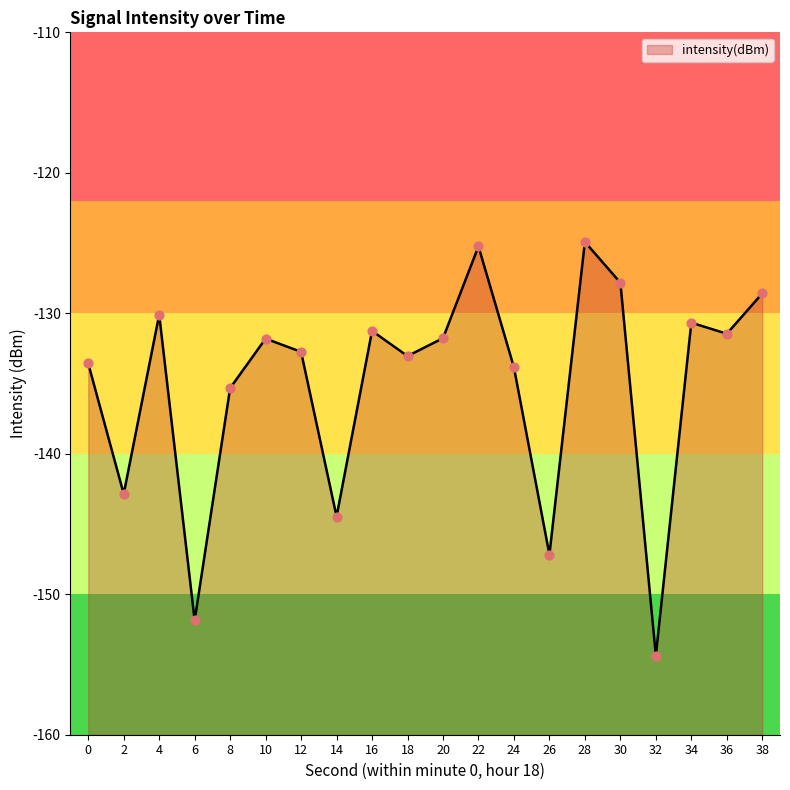

Which has a higher value, 10 or 28?

28